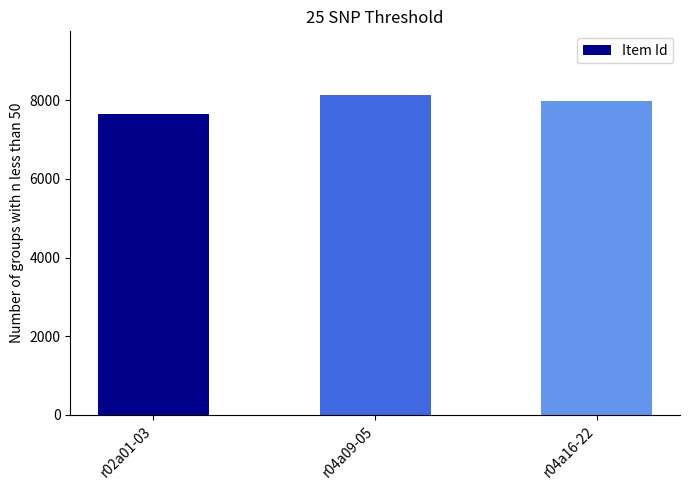

List the labels in order of value, smallest first.

r02a01-03, r04a16-22, r04a09-05